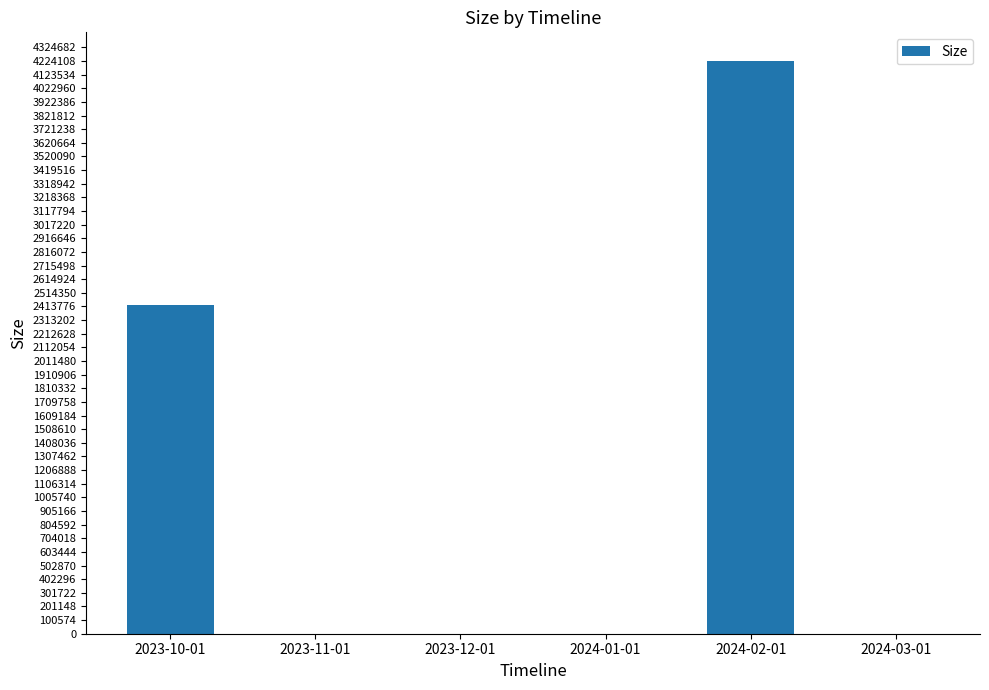

At which category does the chart reach its peak across all series?

2024-02-01